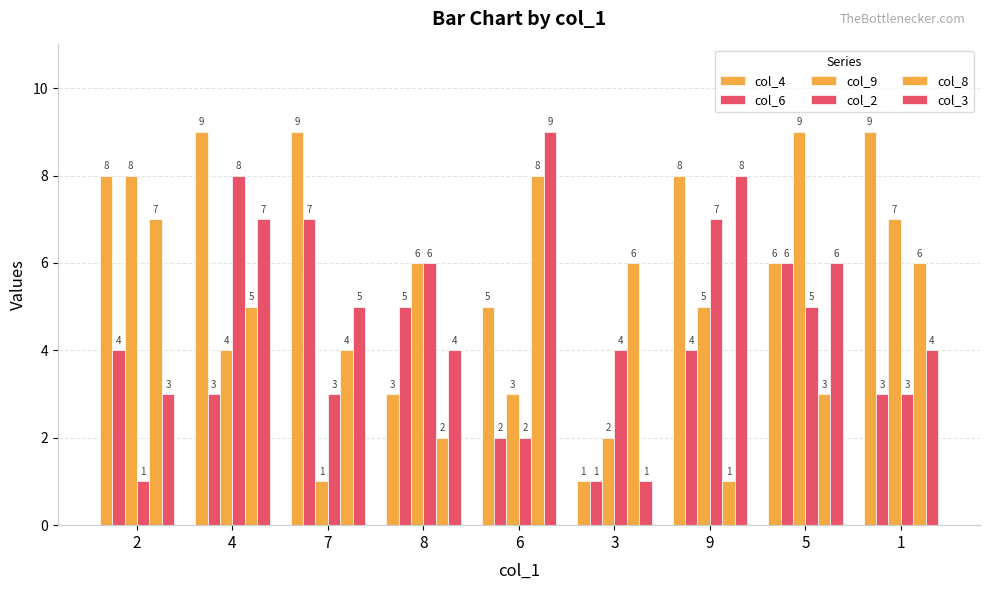

Are the bars grouped side by side (vs. stacked)?

Yes